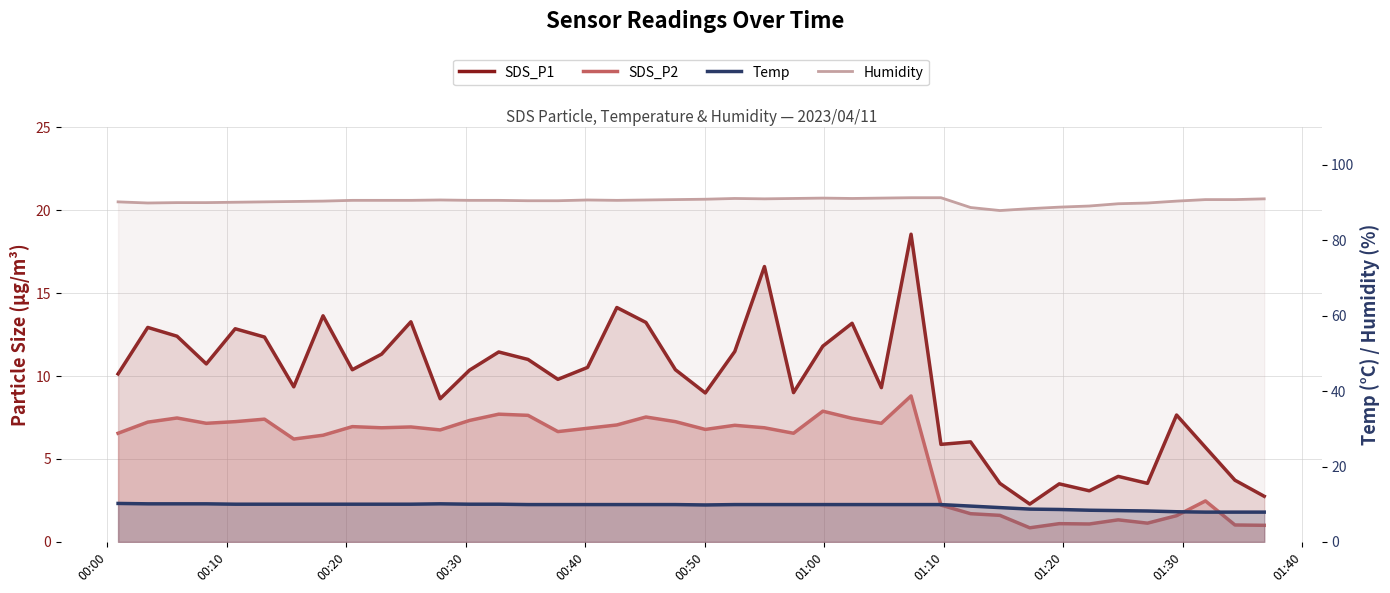

How many data points in SDS_P2 are above 6?

28